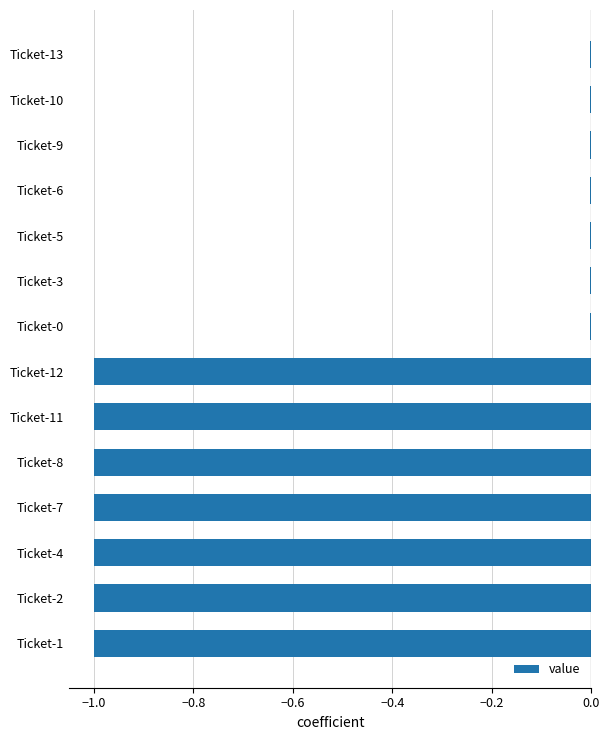

The value at Ticket-10 is -0.0. True or false?

True